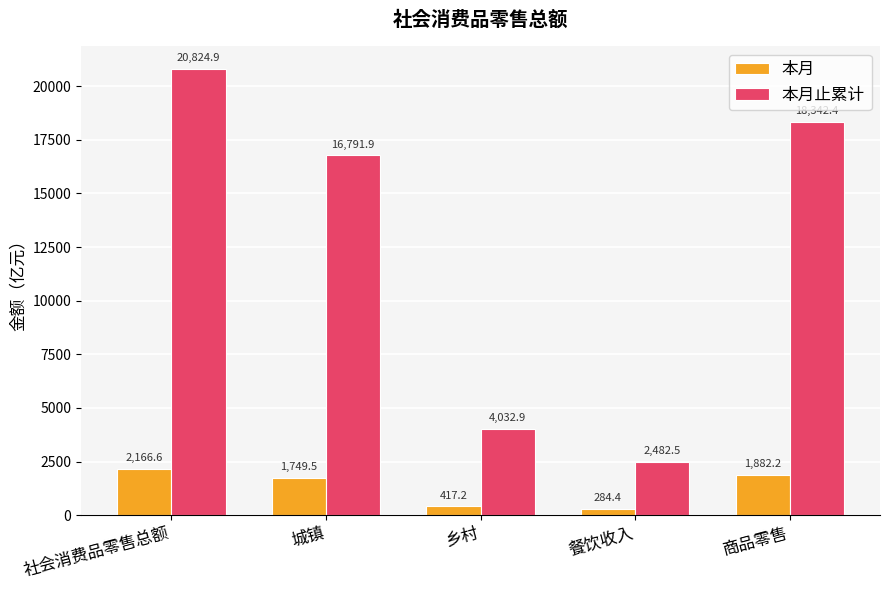

At 社会消费品零售总额, list the series in order from largest to smallest.

本月止累计, 本月